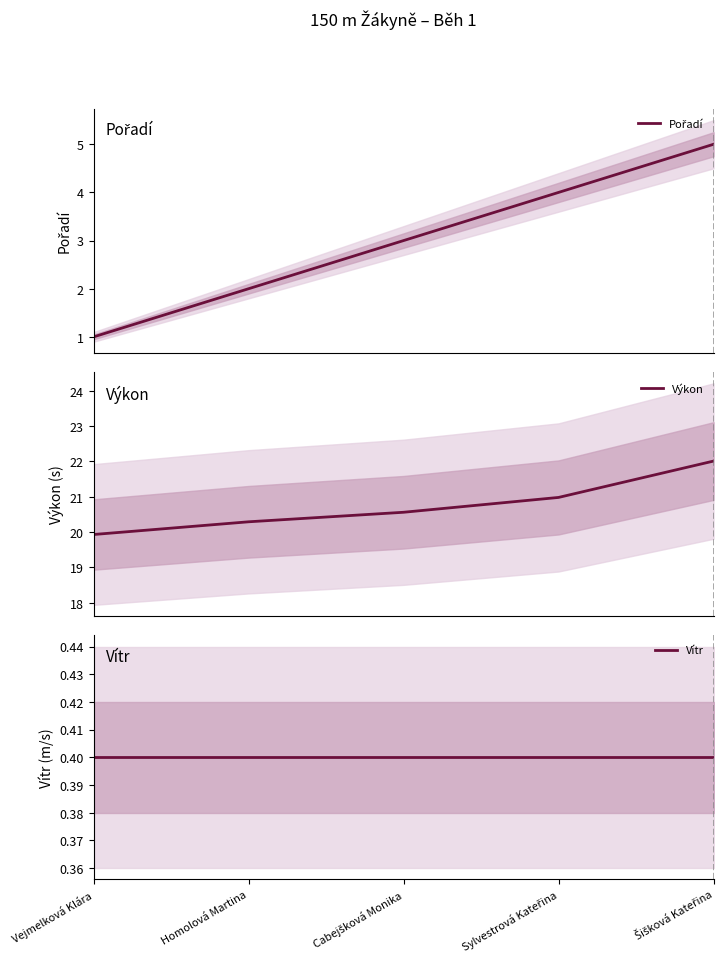

What position from the right is Šišková Kateřina?

1